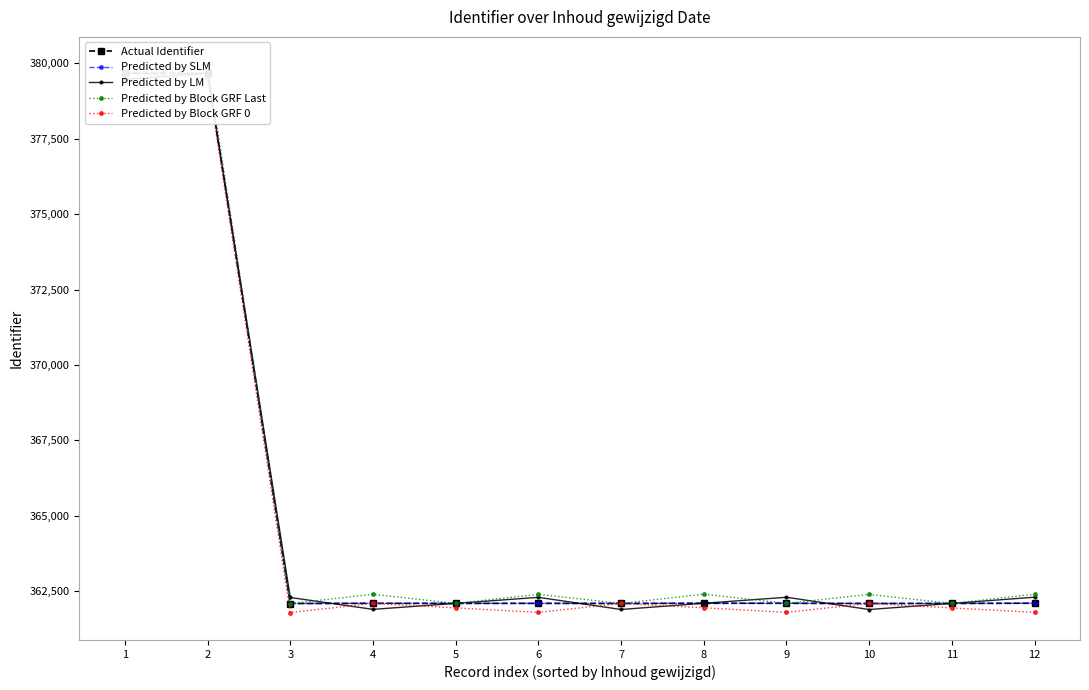

What is the approximate value of Predicted by Block GRF 0 at 2, to the nearest 50?

379500